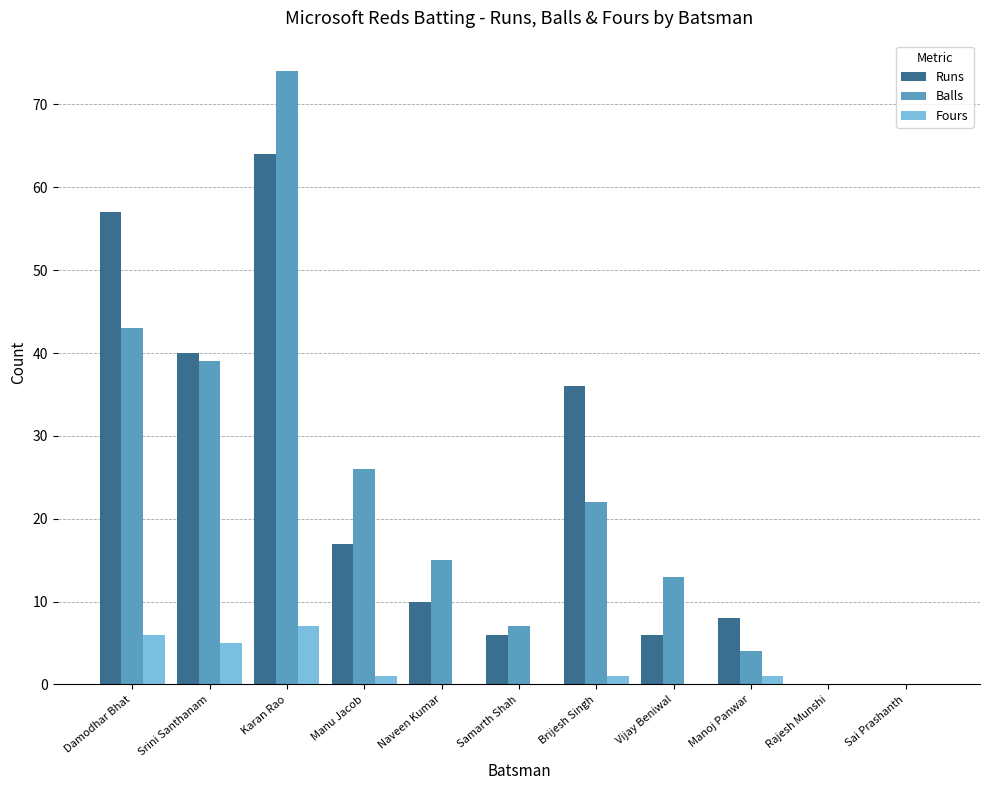

What is the total value across all series at Manoj Panwar?

13